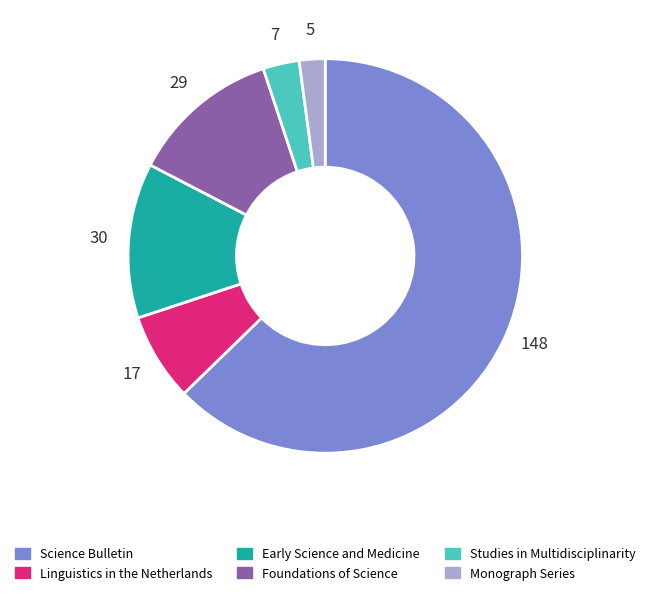

Which category accounts for the majority?

Science Bulletin